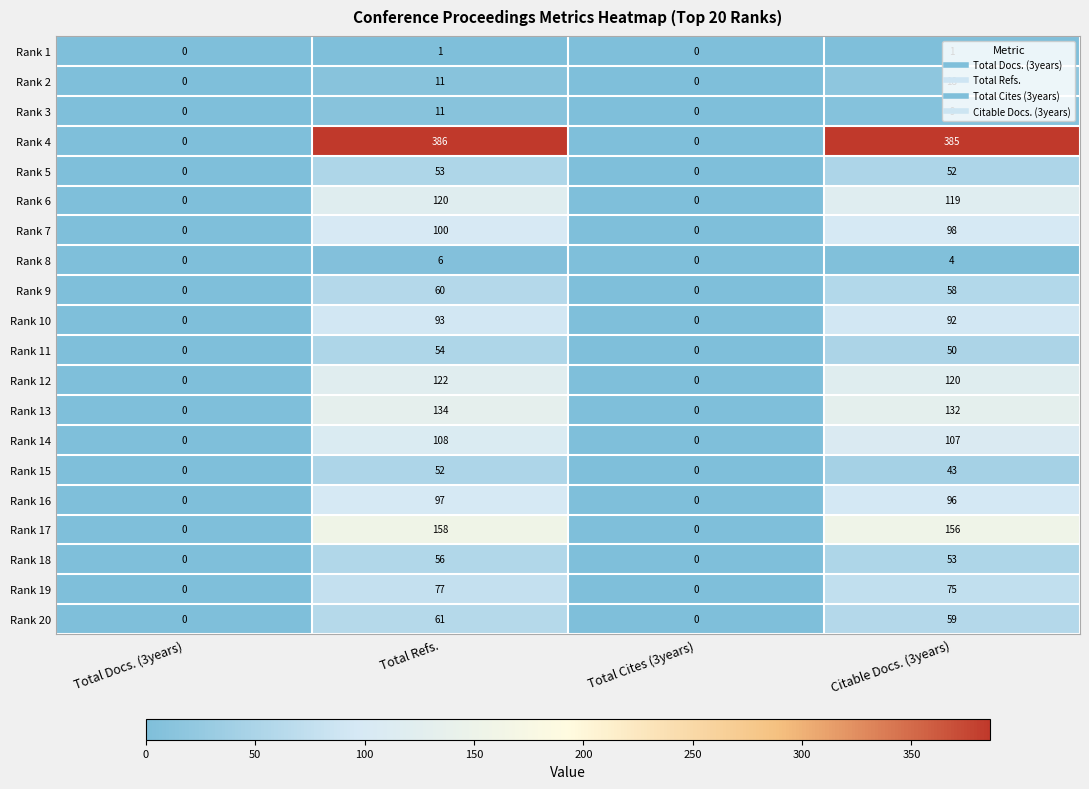

Between Total Docs. (3years) and Total Refs., which series saw the biggest shift?

Rank 4